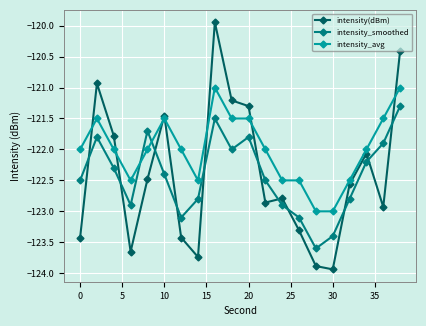

What is the minimum value for intensity_smoothed?

-123.6